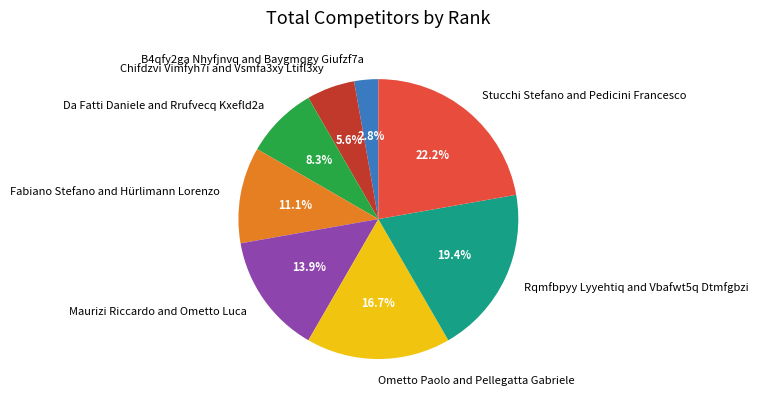

True or false: Ometto Paolo and Pellegatta Gabriele accounts for 17% of the total.

True